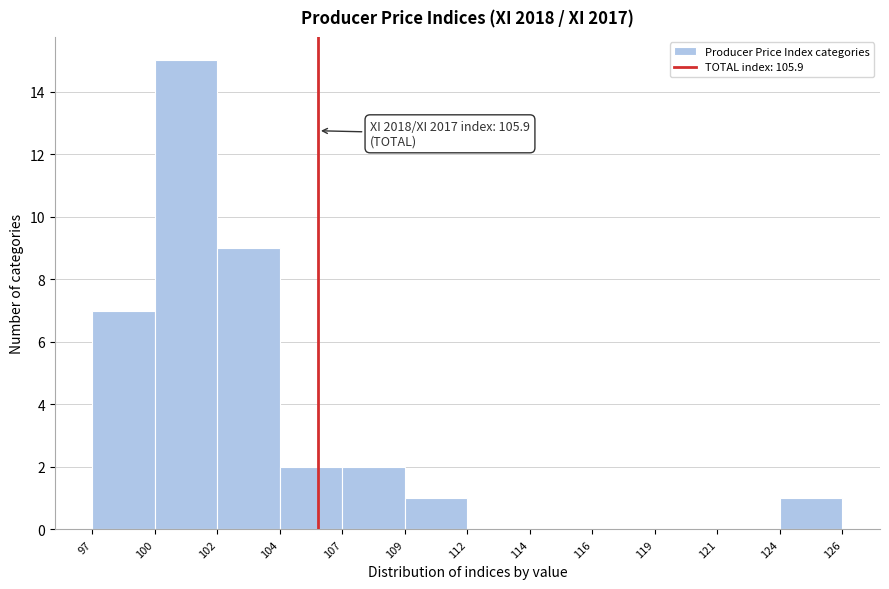

Reading left to right, transcribe all the data shown in this chart.

97=7	100=15	102=9	104=2	107=2	109=1	112=0	114=0	116=0	119=0	121=0	124=1